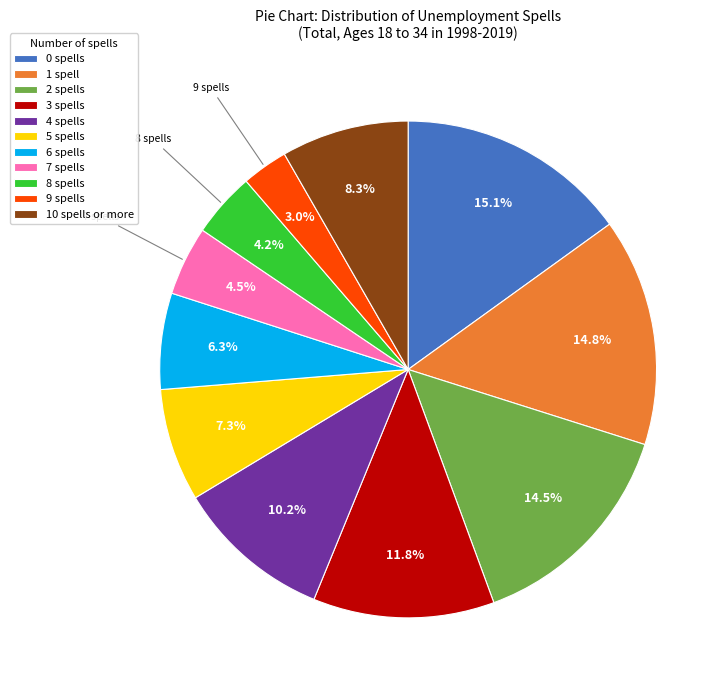

How many slices are in this pie chart?

11